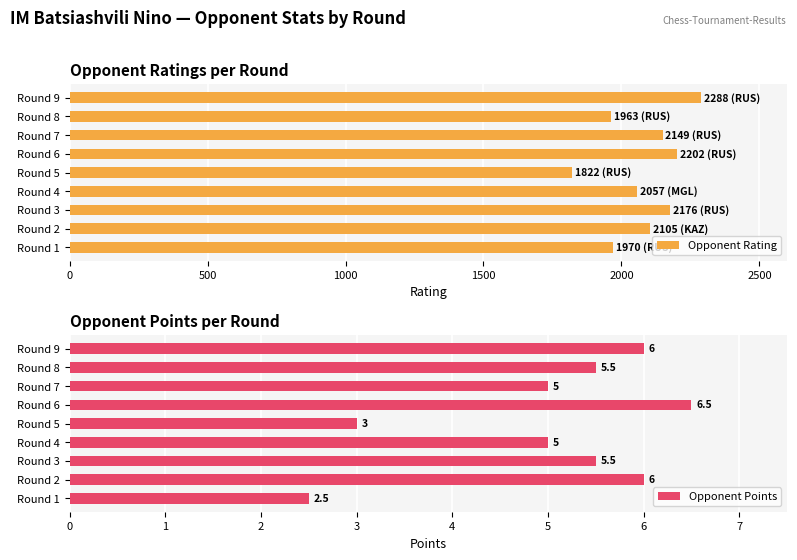

Reading left to right, transcribe all the data shown in this chart.

Opponent Rating: 1970.0	2105.0	2176.0	2057.0	1822.0	2202.0	2149.0	1963.0	2288.0
Opponent Points: 2.5	6.0	5.5	5.0	3.0	6.5	5.0	5.5	6.0